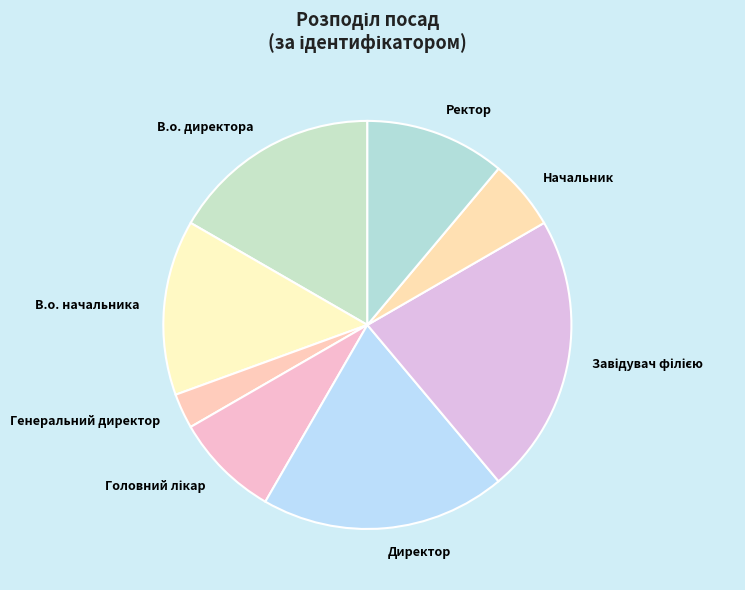

Which slice is the smallest?

Генеральний директор